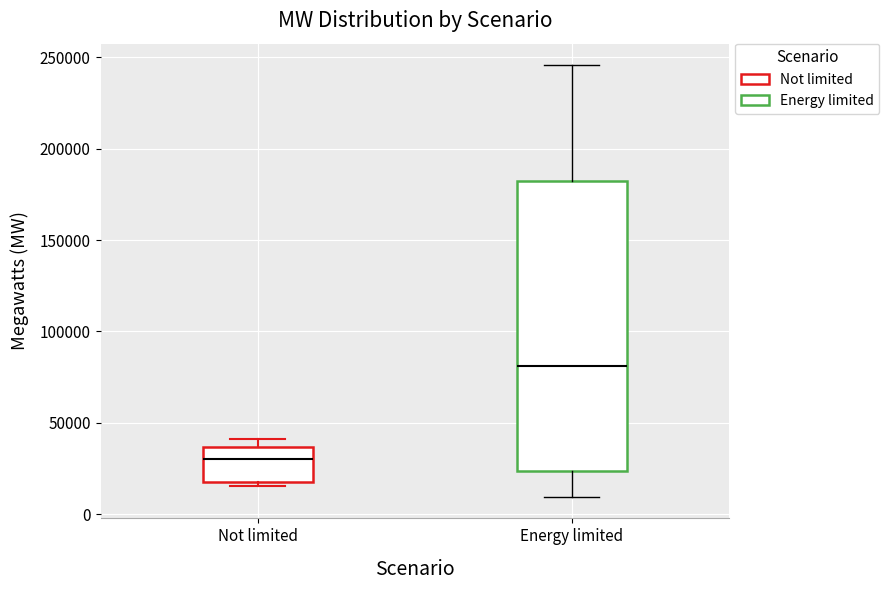

Which box's median line is the highest?

Energy limited